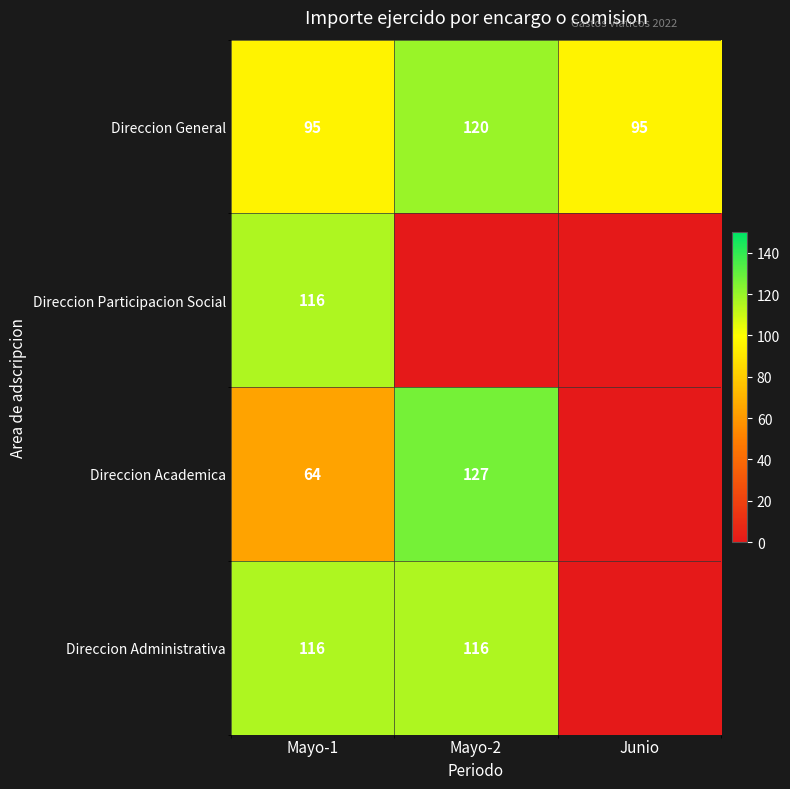

What is the spread (max minus min) of values at Junio?

95